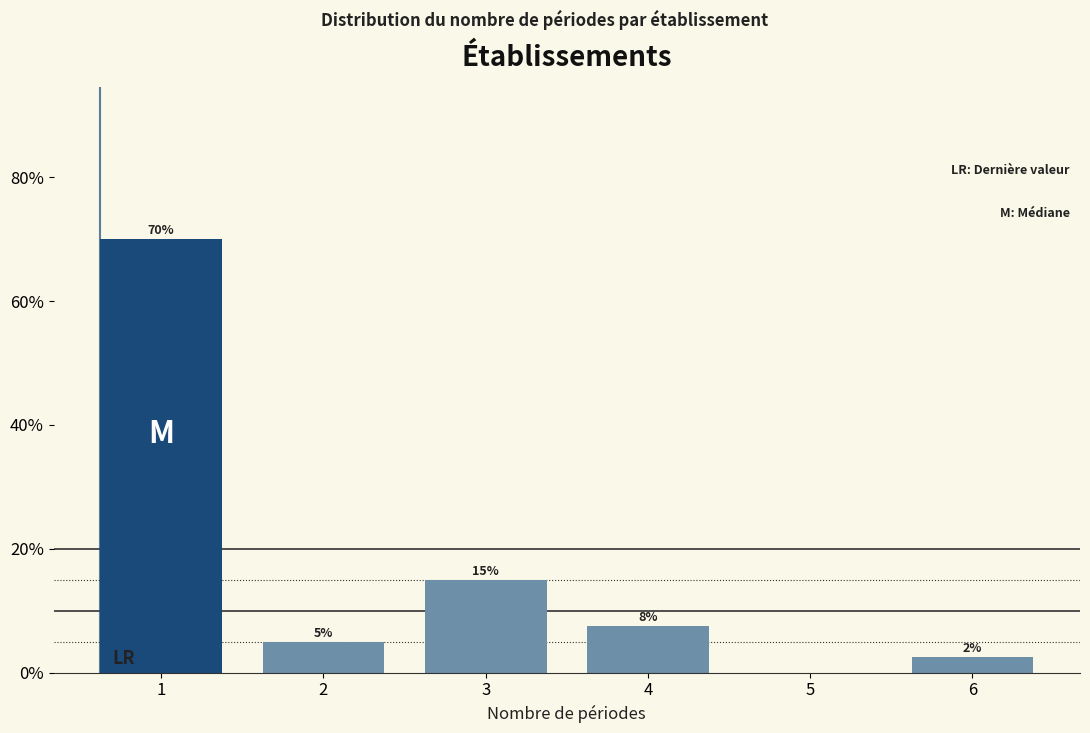

Read the value at 4.

7.5